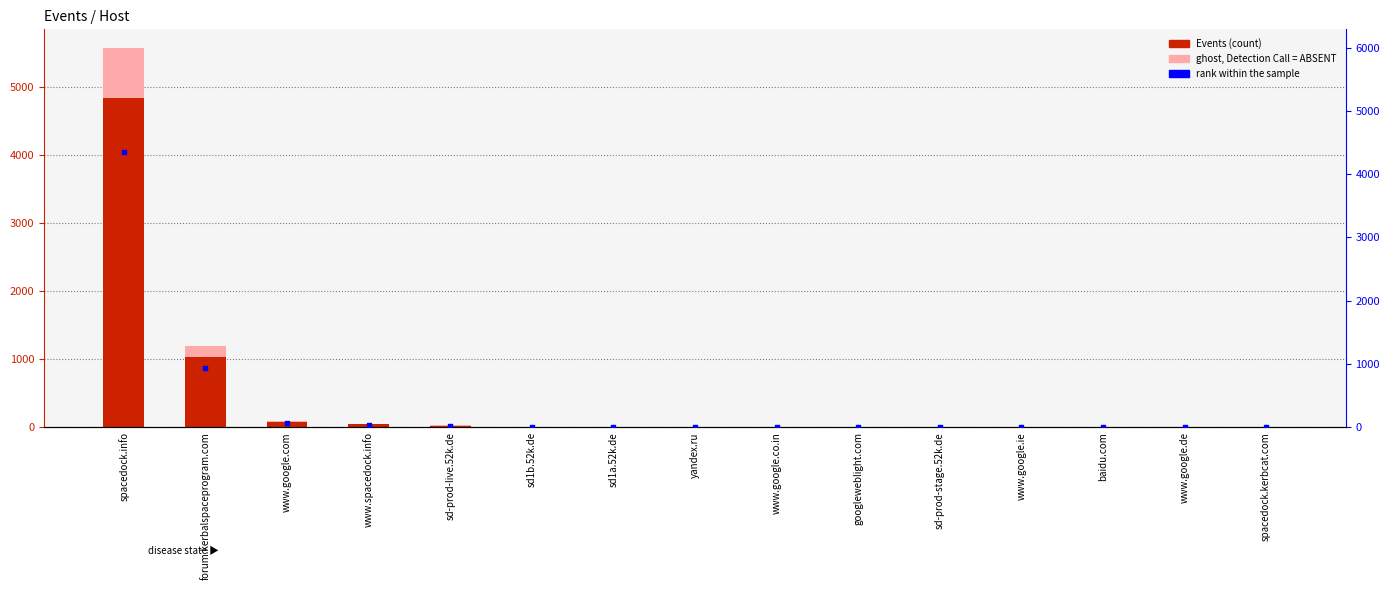

Which series reaches the maximum Y coordinate?

ghost, Detection Call = ABSENT